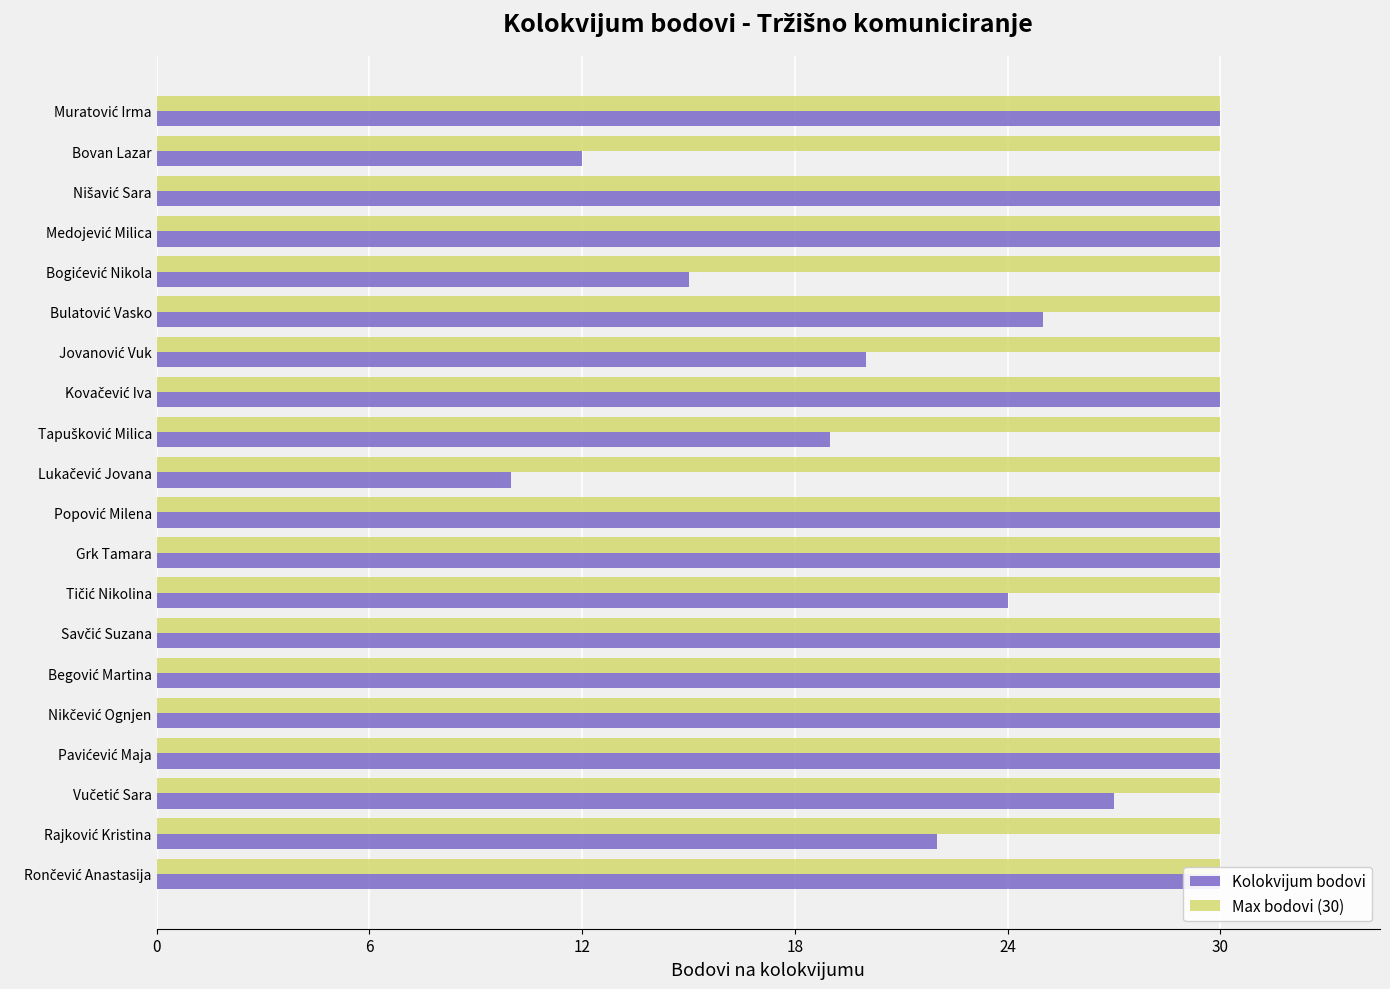

Between Nikčević Ognjen and Begović Martina, which is larger?

Nikčević Ognjen